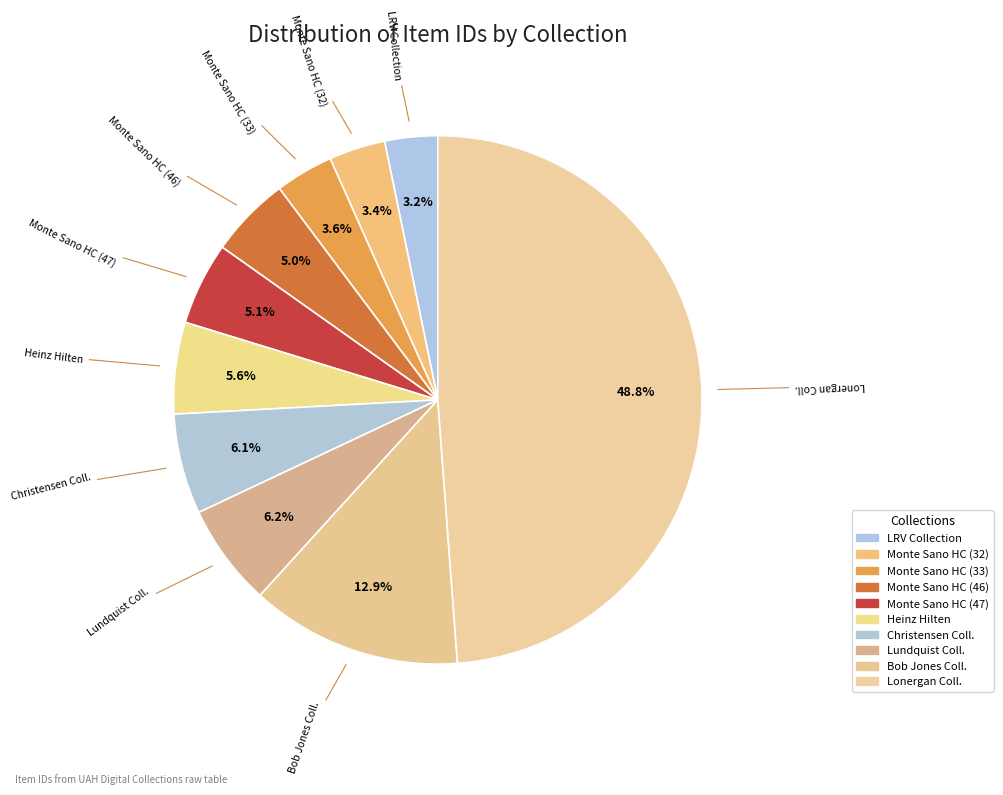

Between Bob Jones Coll. and Lonergan Coll., which is larger?

Lonergan Coll.